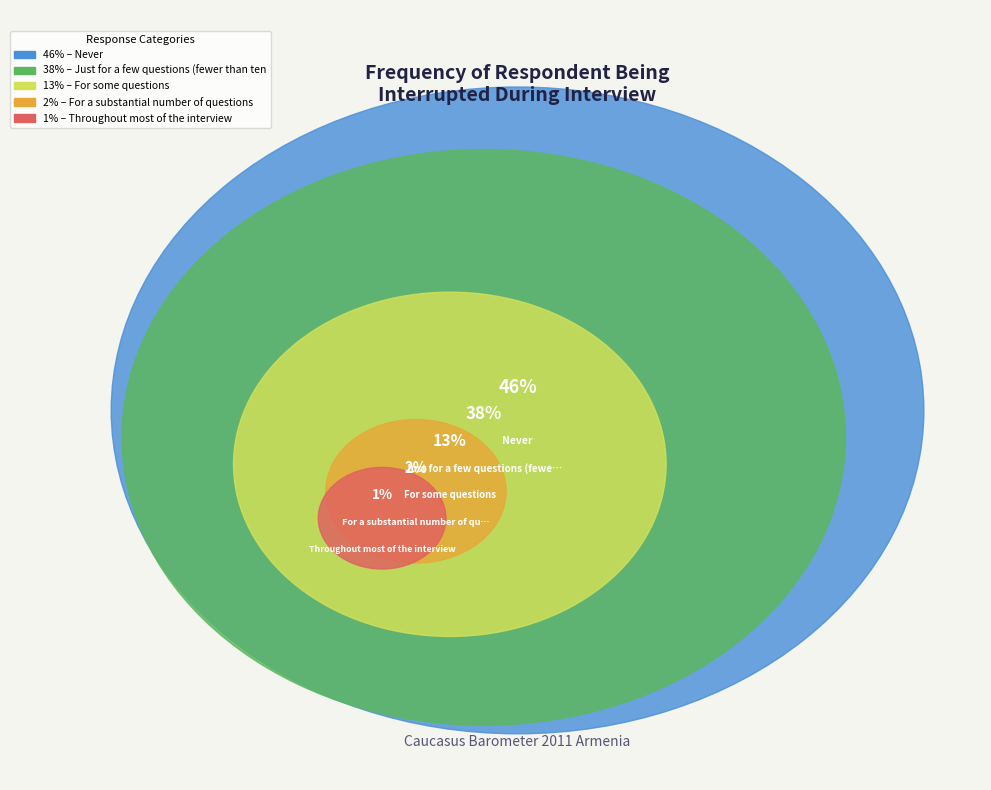

Approximately how many times larger is the value at Just for a few questions (fewer than ten) compared to For some questions?

2.9